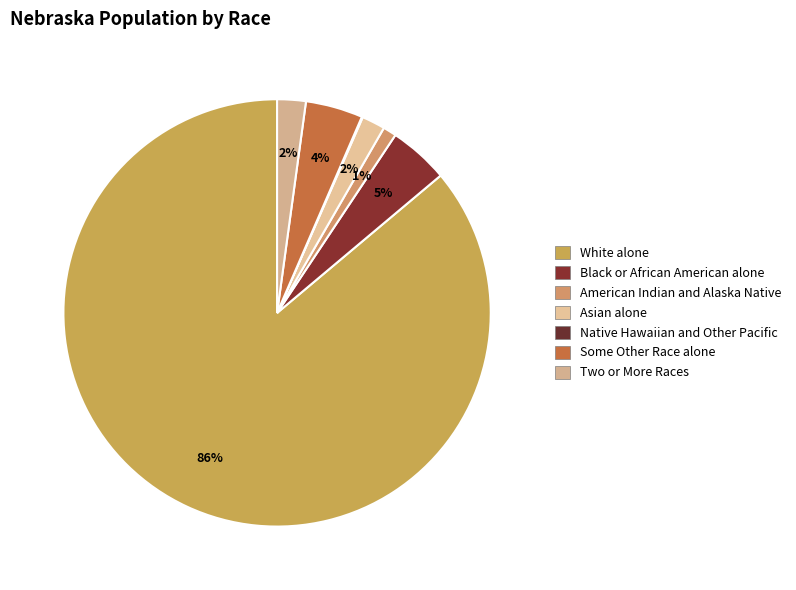

Does Black or African American alone represent more than half of the total?

No